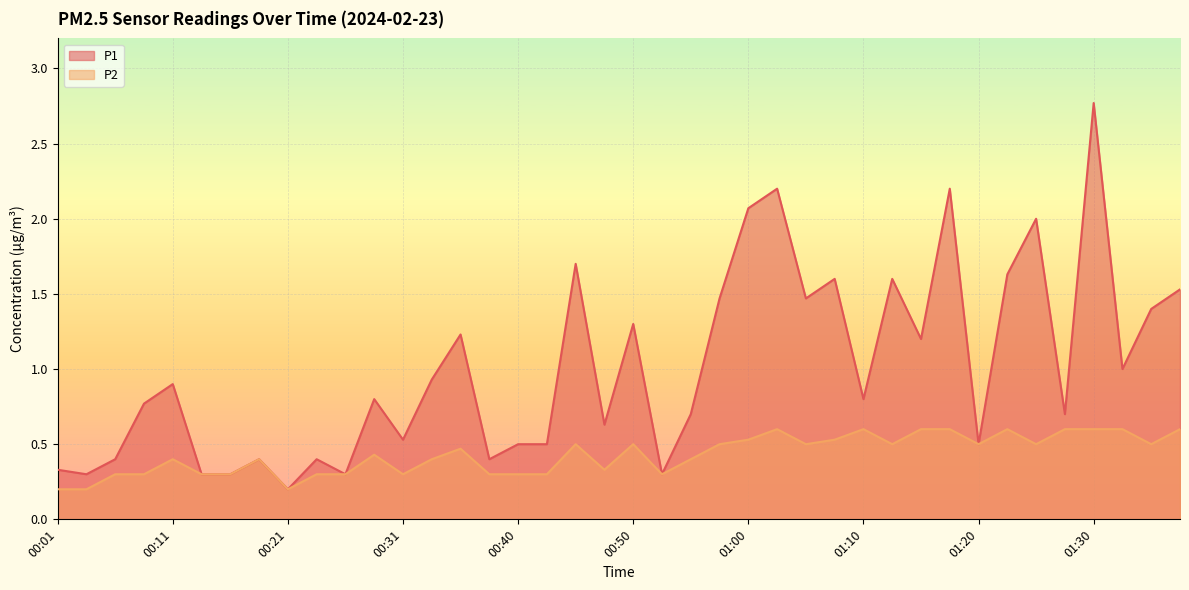

What is the label of the 35th point from the right?

00:13